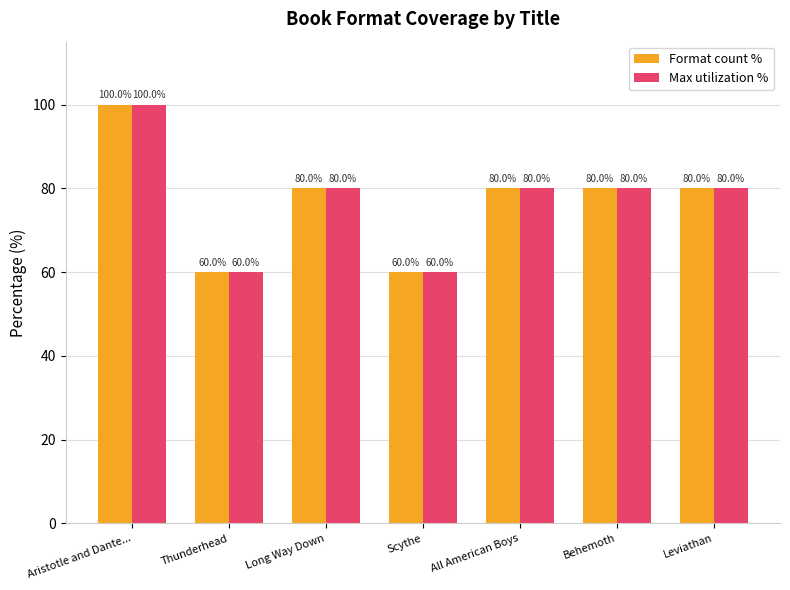

At which label does Format count % first exceed 80?

Aristotle and Dante...